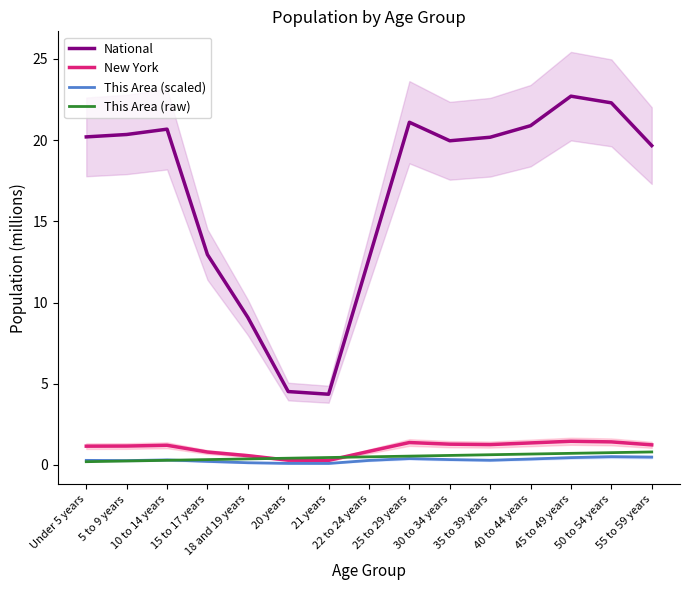

Is it true that This Area (scaled) equals 0.4 at Under 5 years?

False